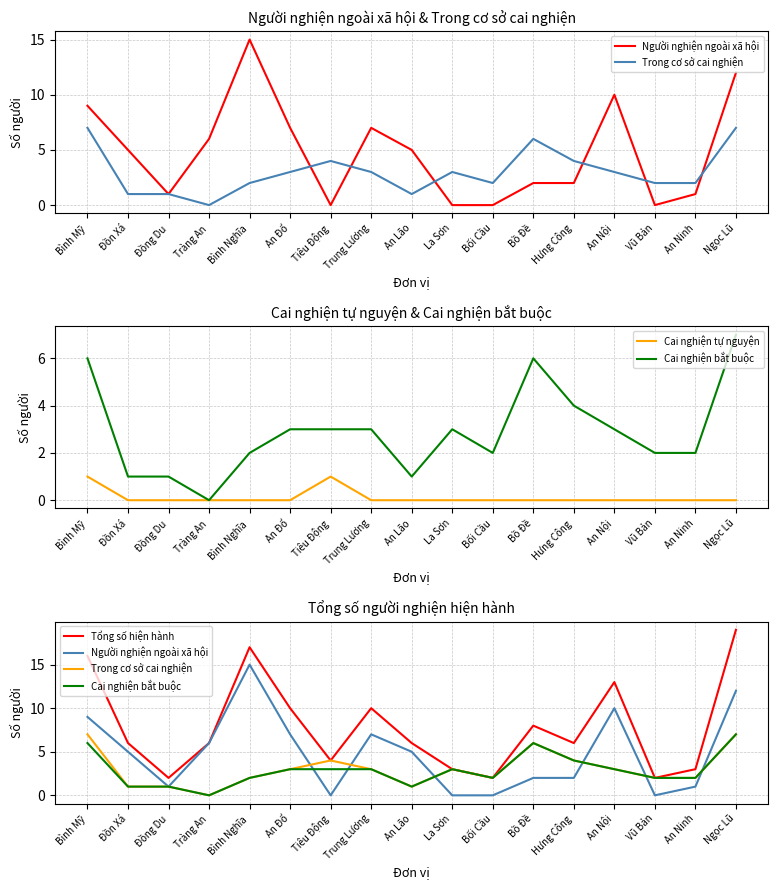

At which category does Trong cơ sở cai nghiện reach its first local peak?

Tiêu Động